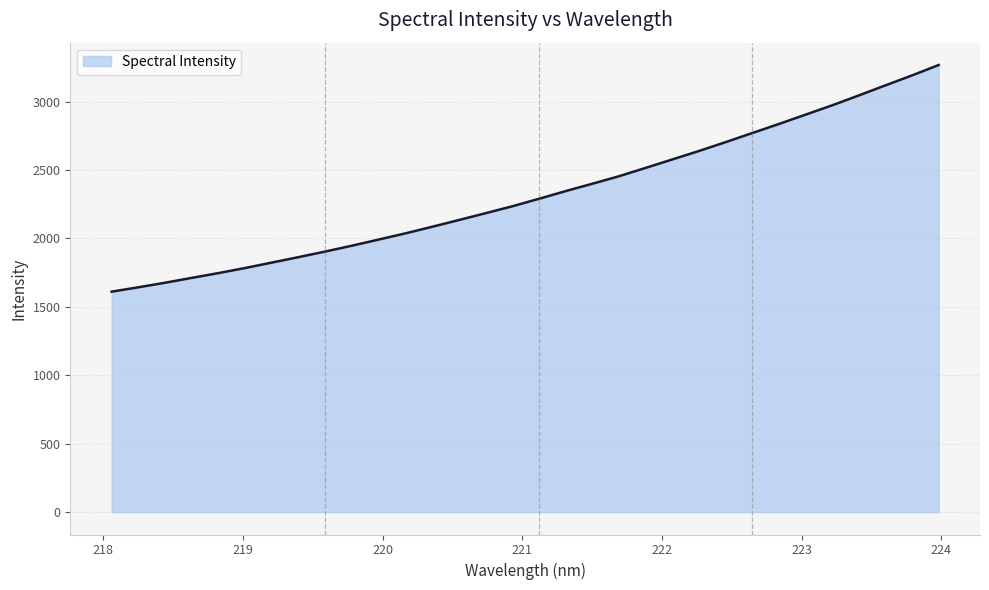

What is the difference between the maximum and minimum values?

1655.7